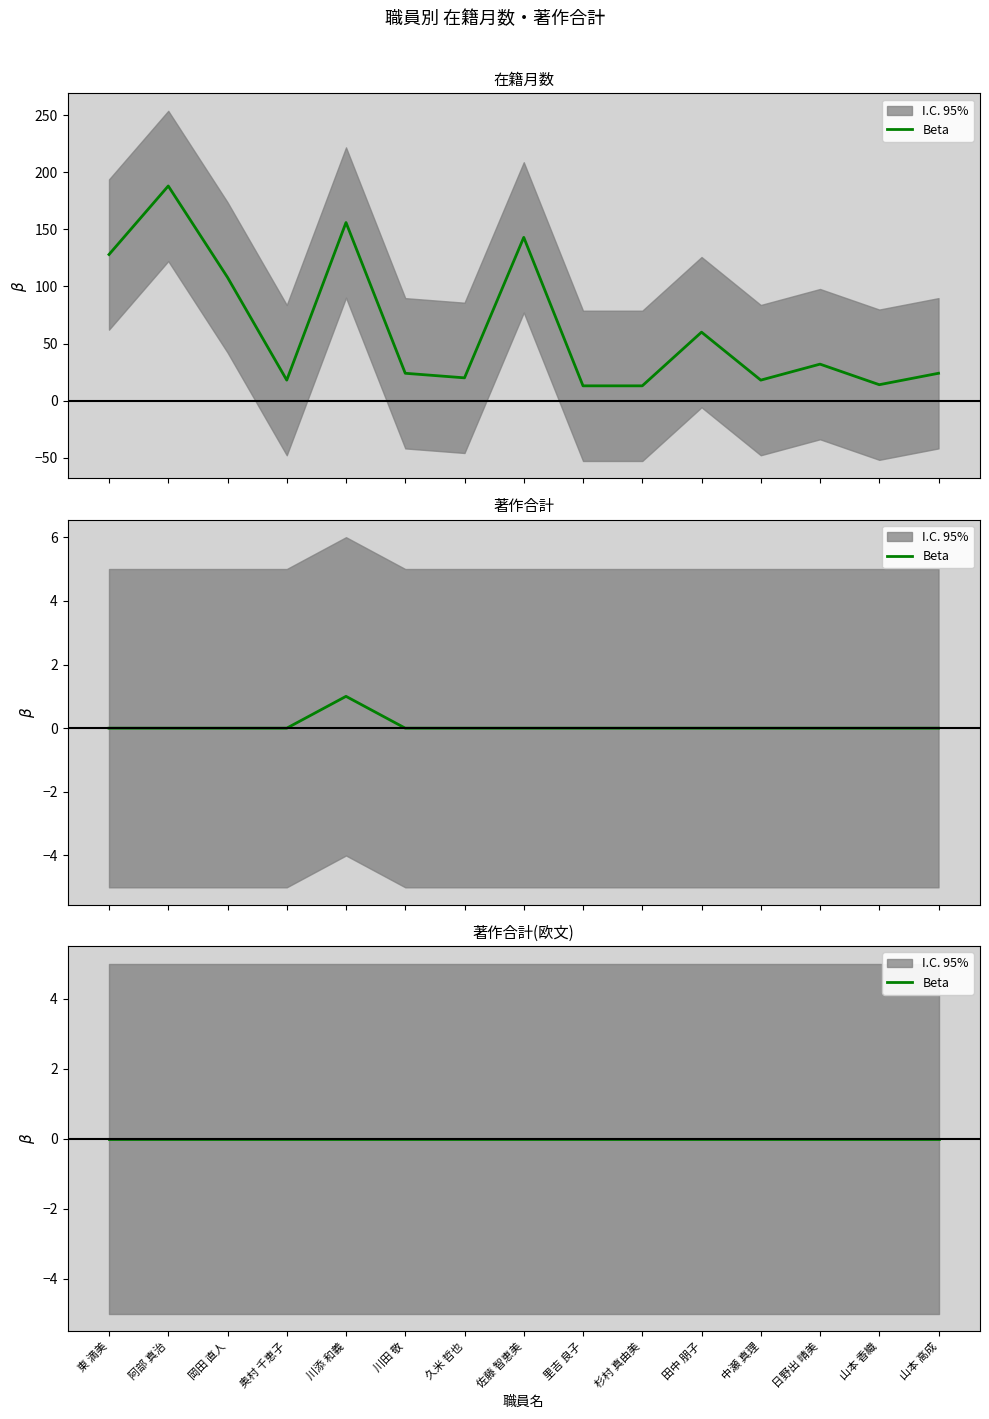

Which label corresponds to the smallest value in the chart?

東 満美